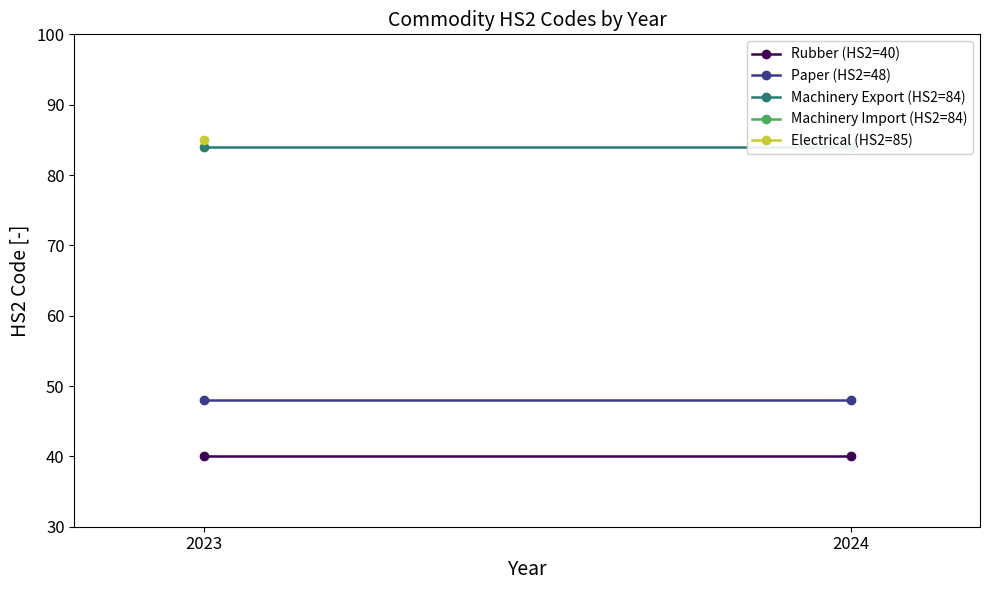

List the series in order of their overall mean, highest first.

Machinery Export (HS2=84), Paper (HS2=48), Rubber (HS2=40)